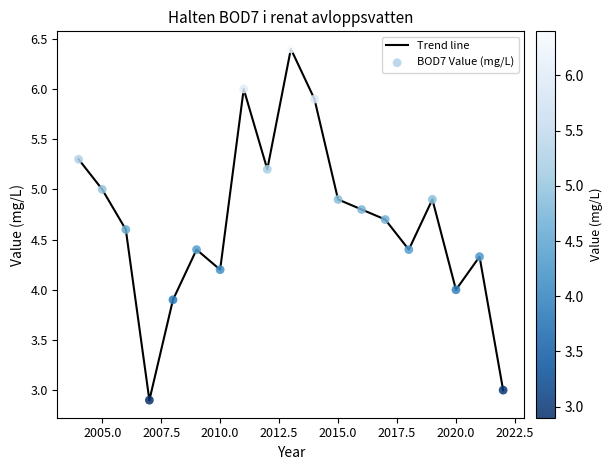

What is the smallest value displayed?

2.9